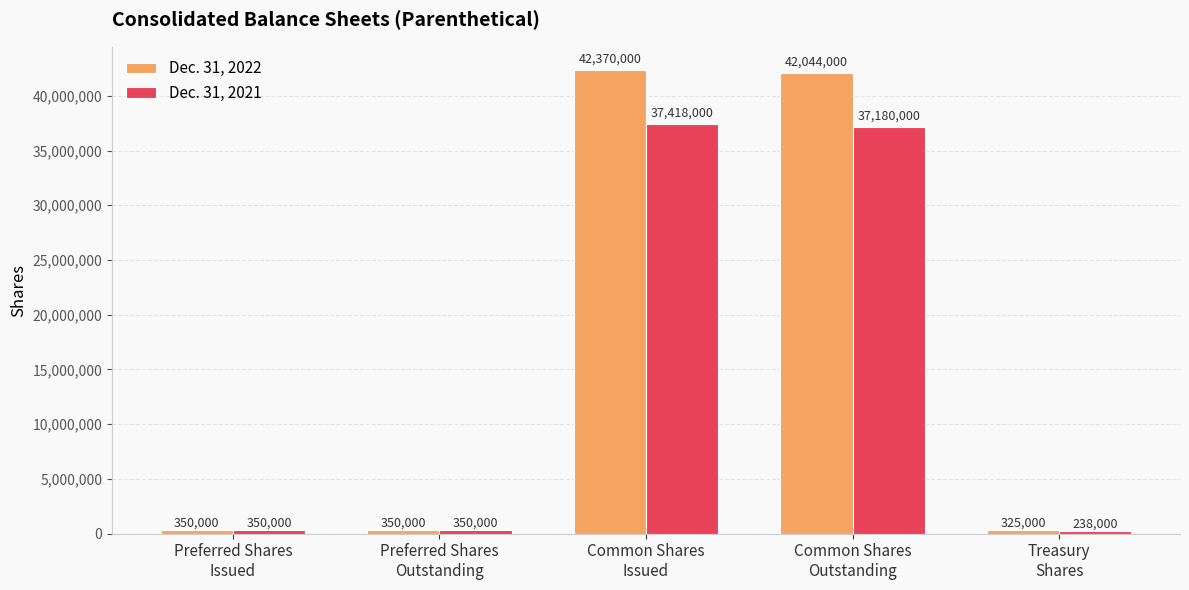

What value does the Dec. 31, 2021 series have at Common Shares
Issued?

37418000